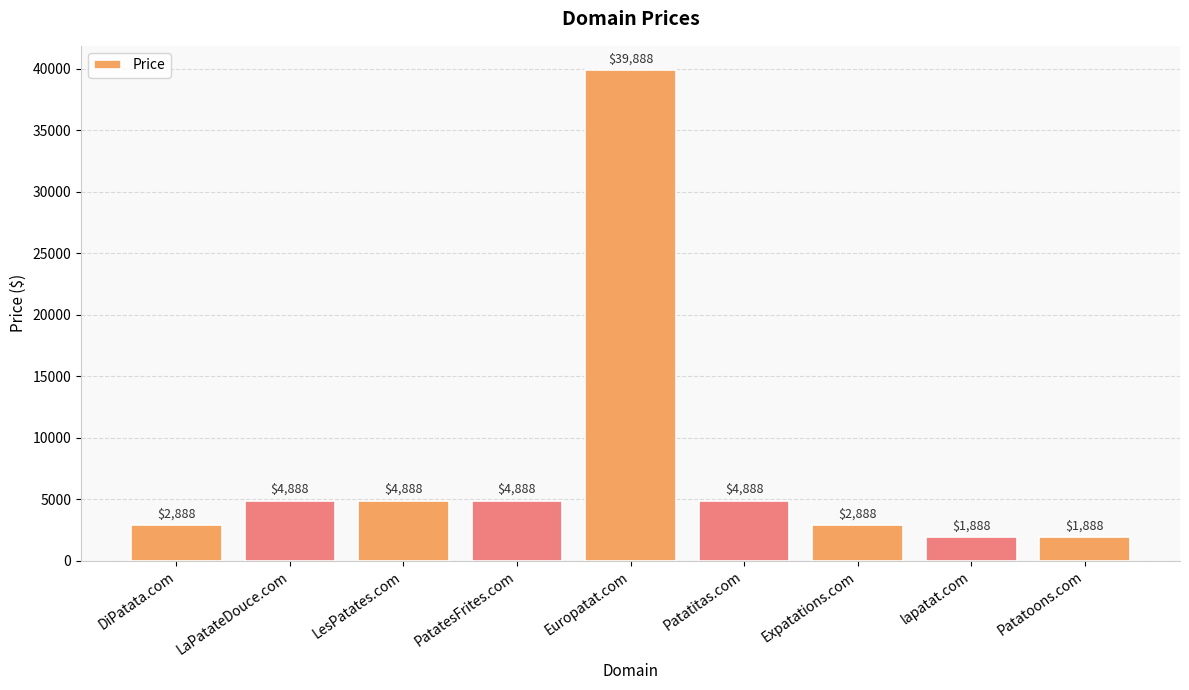

How many data points are less than 4888?

4